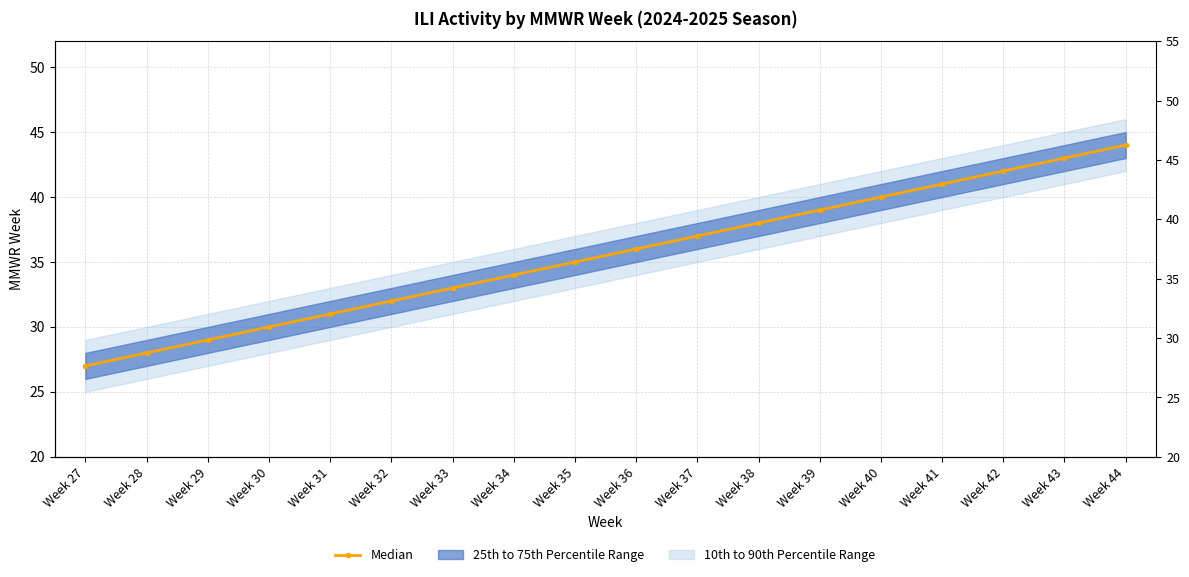

Where does the data first go above 36?

Week 37